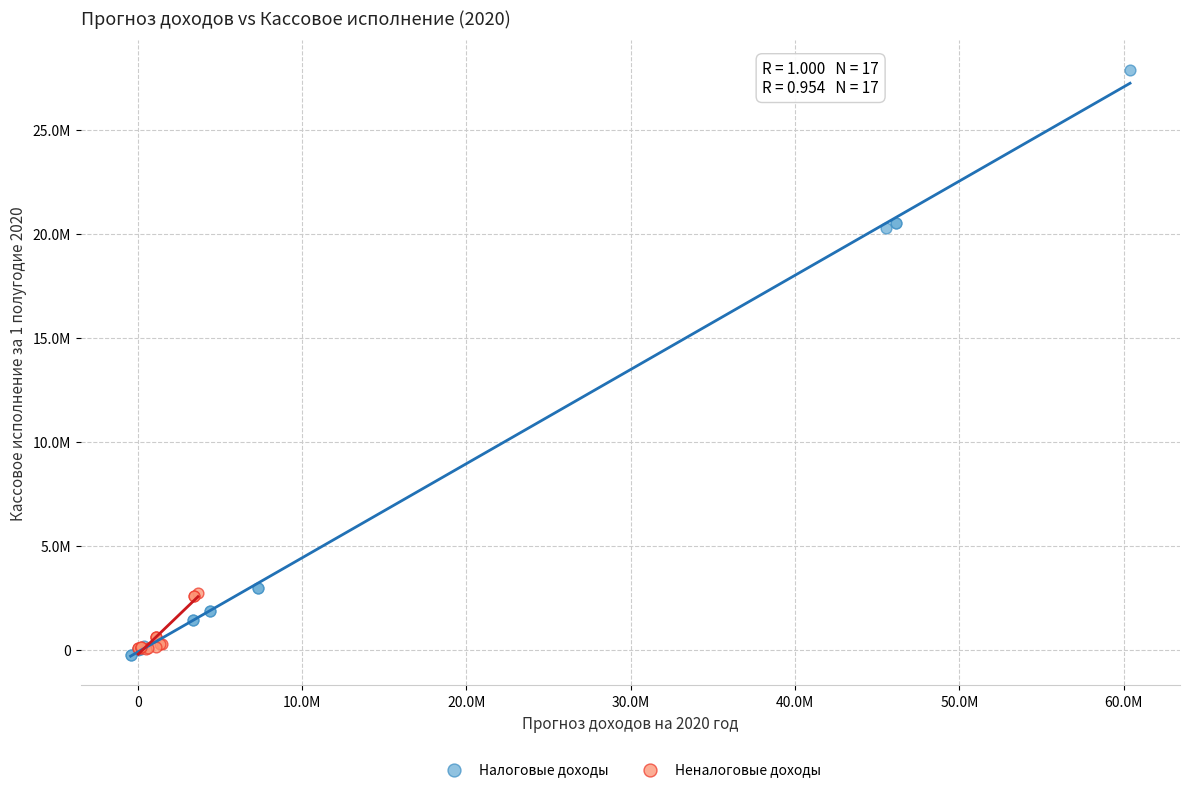

Which series has the largest Y range (max minus min)?

Налоговые доходы